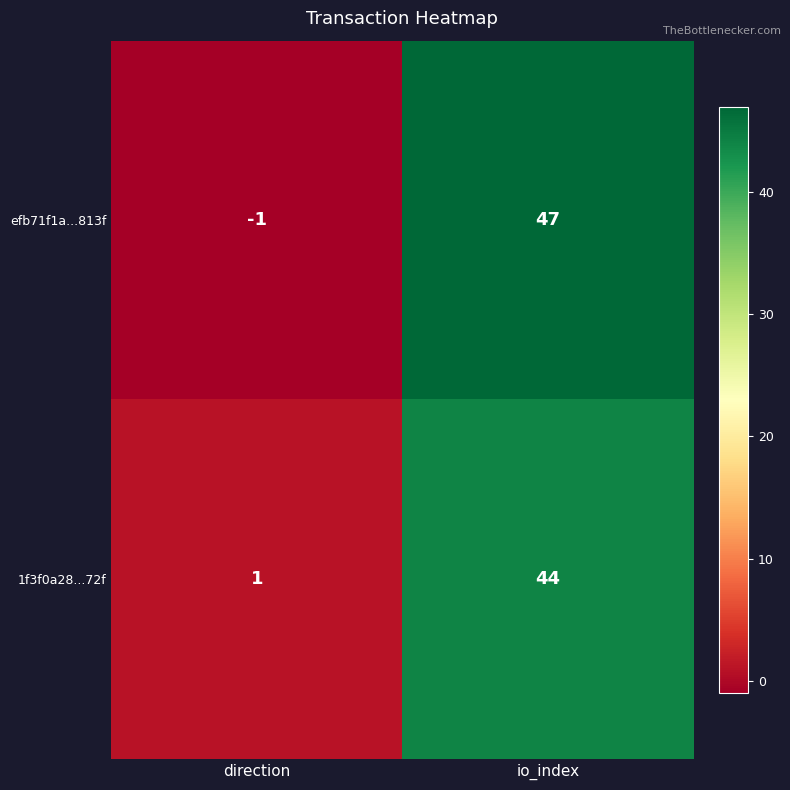

What is the average value of the efb71f1a...813f series?

23